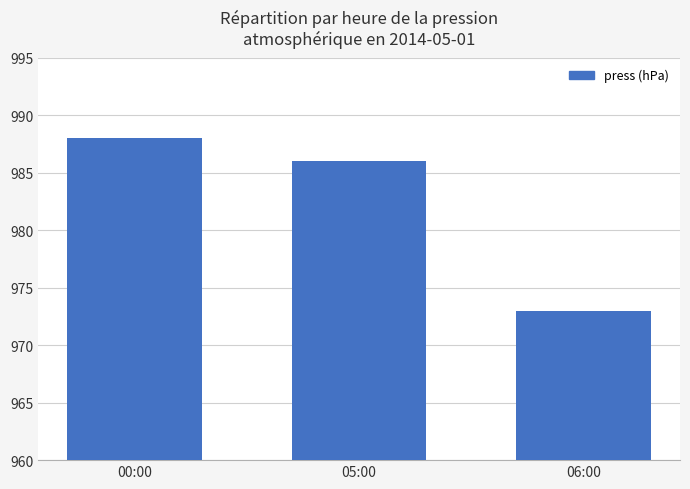

List the labels in order of value, largest first.

00:00, 05:00, 06:00